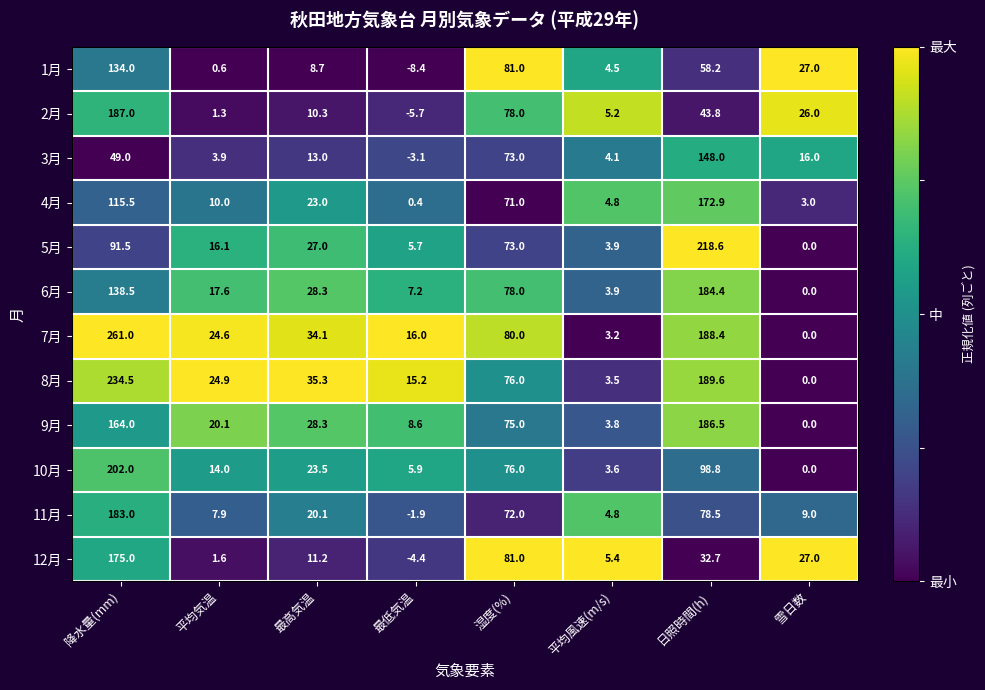

What is the average value of the 3月 series?

38.0